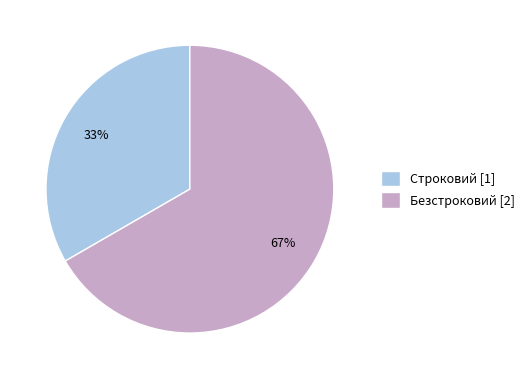

The Строковий slice represents 33% of the pie. True or false?

True